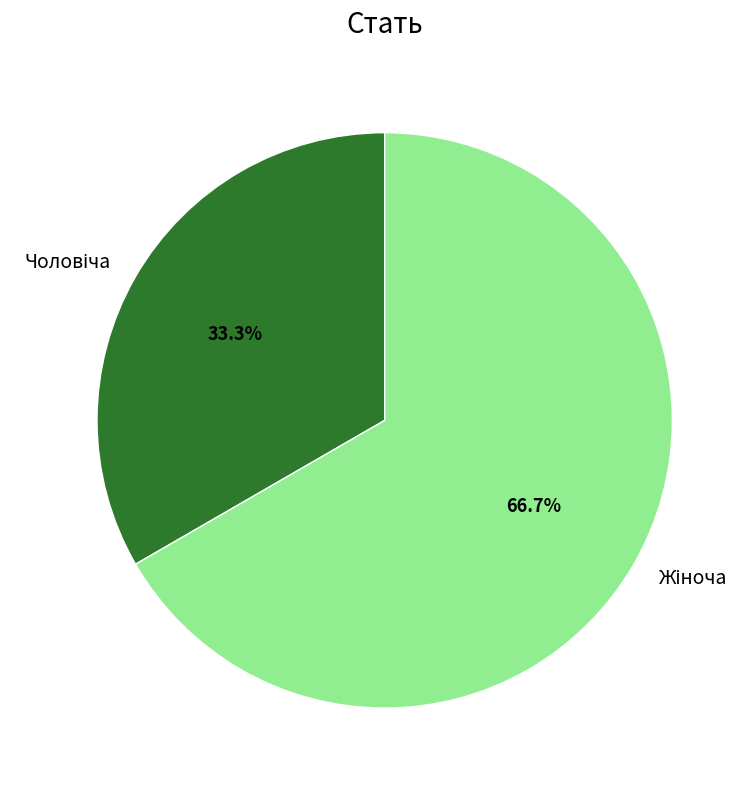

Is there a majority slice in this chart?

Yes